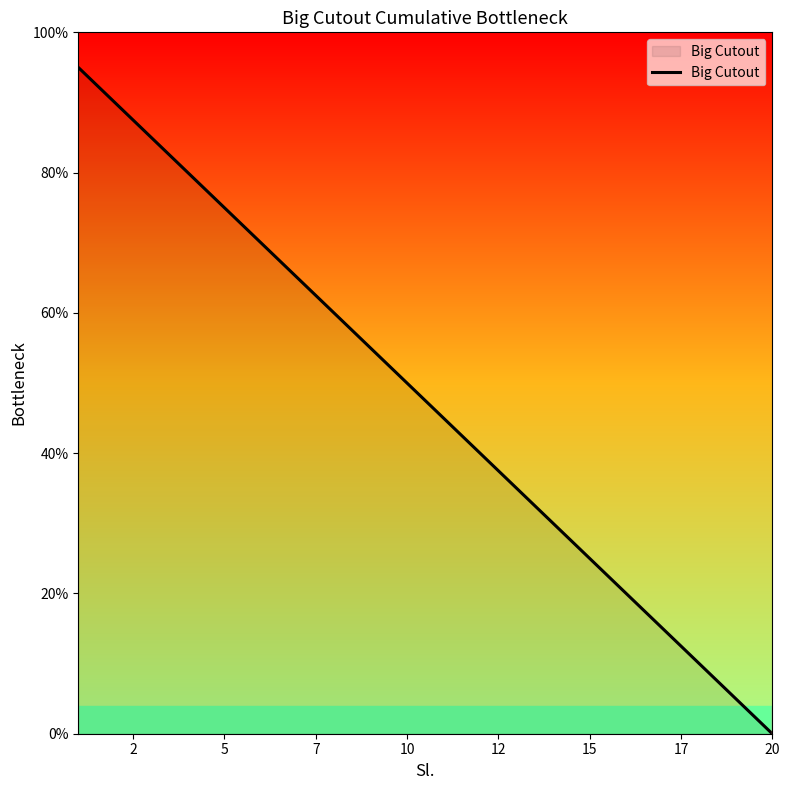

What is the sum of all values?

950.0